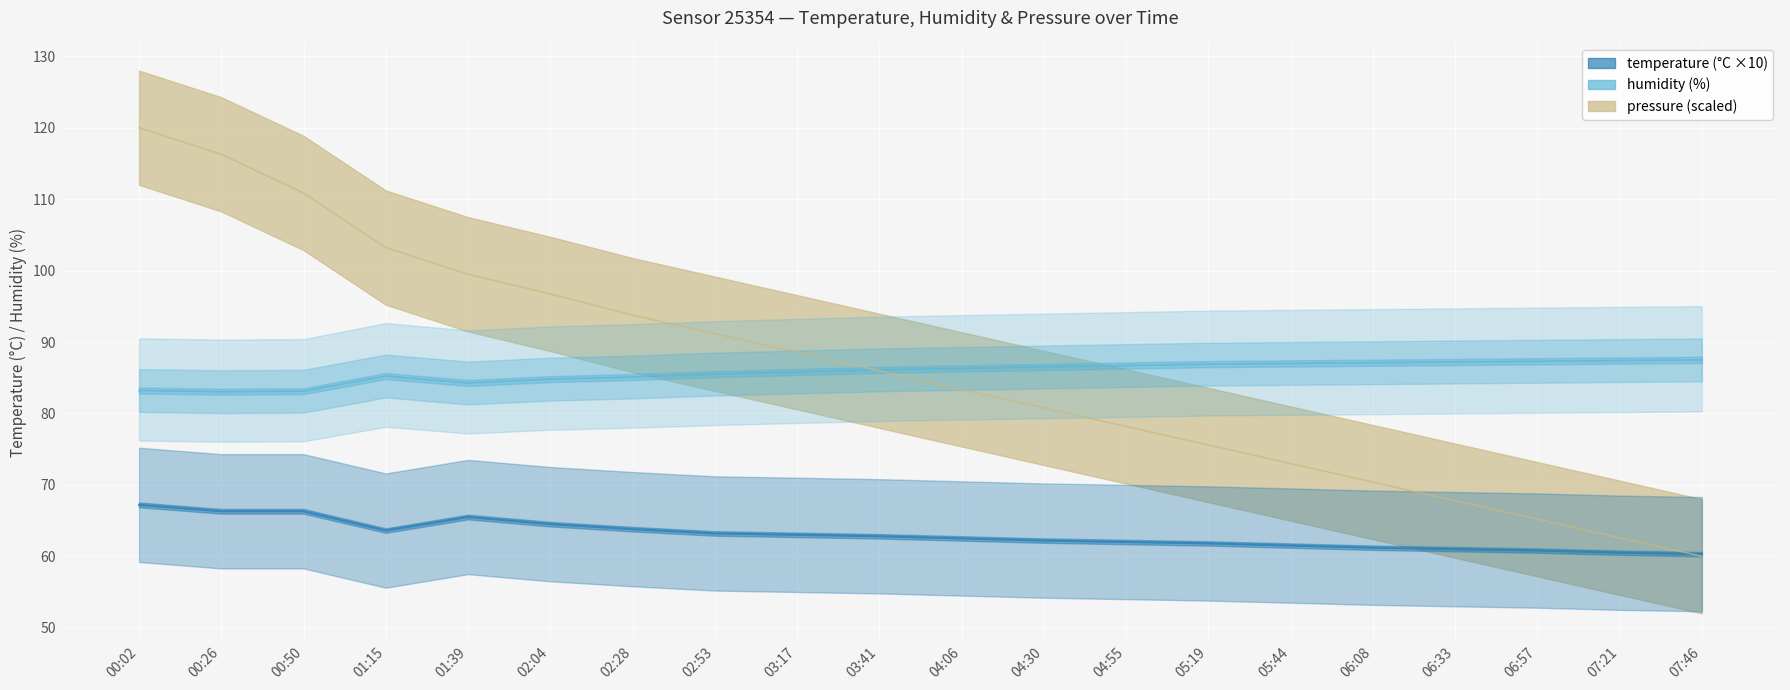

At which label does humidity first exceed 86?

03:41